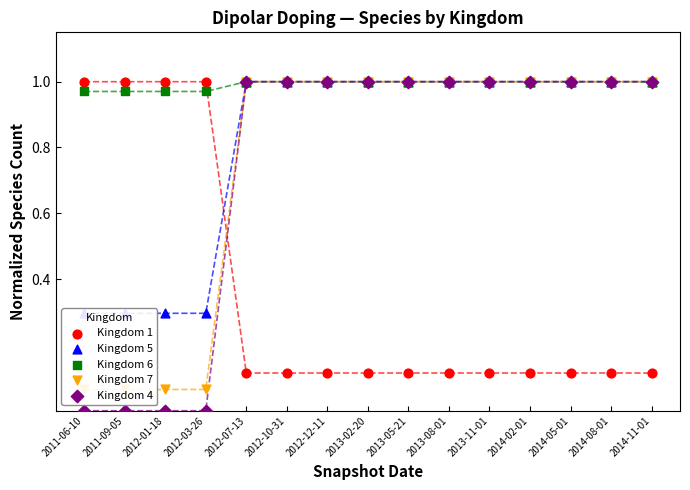

What is the total value across all series at 2012-12-11?

4.1